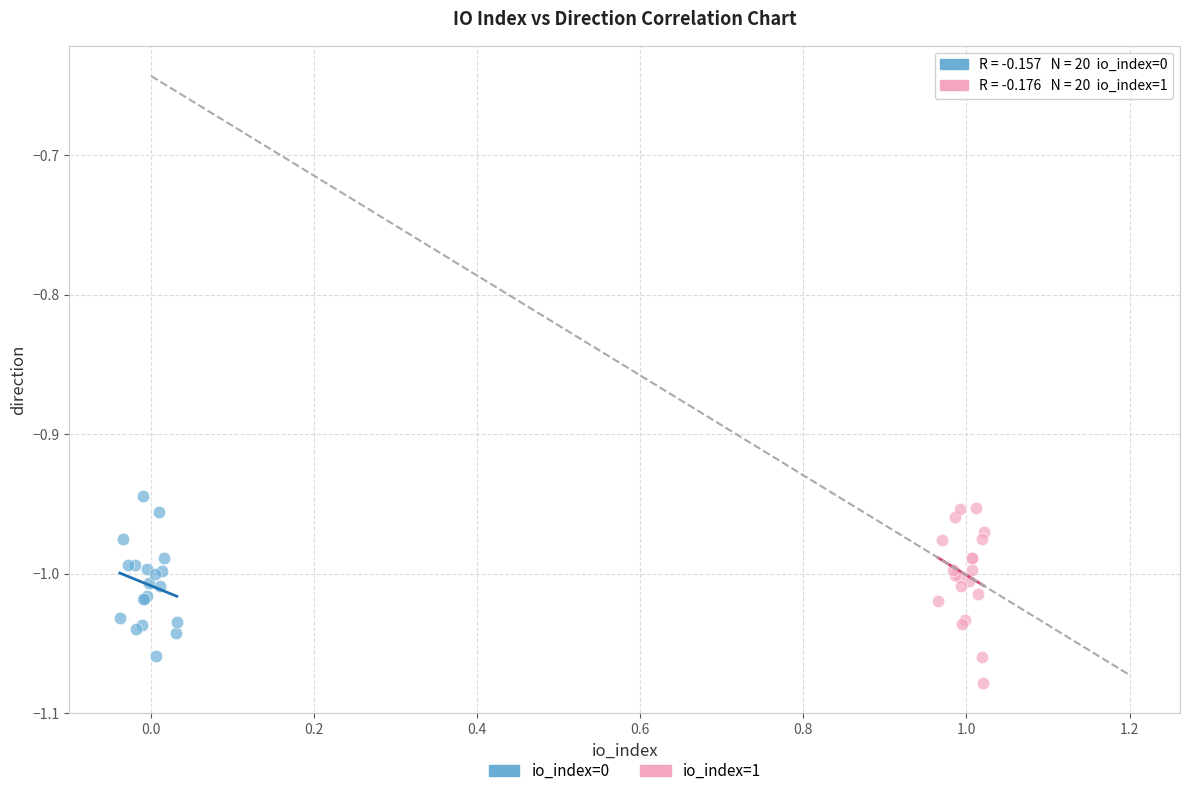

Which series reaches the minimum Y coordinate?

io_index=1